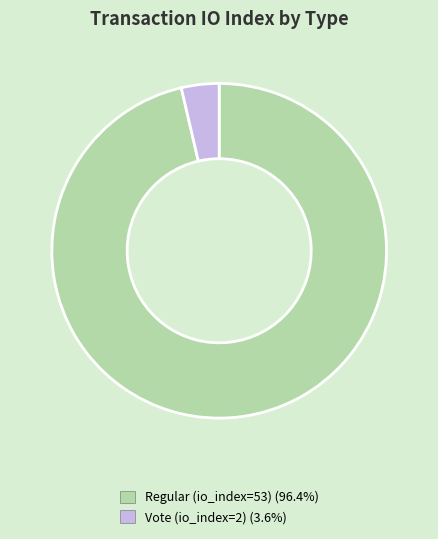

Which slice is the smallest?

Vote (io_index=2)